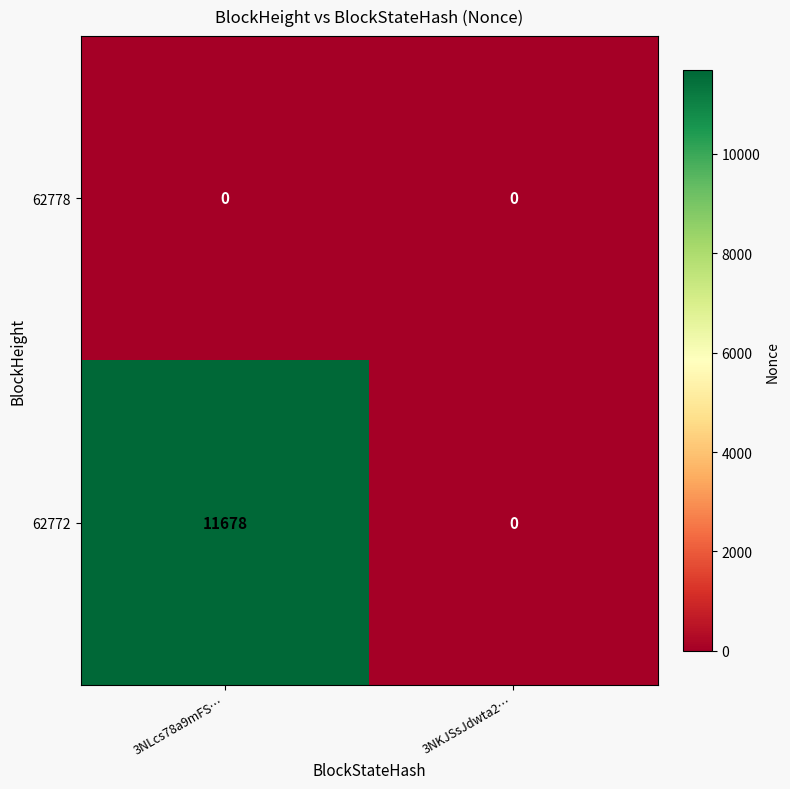

List the series in order of their peak value, highest first.

62772, 62778